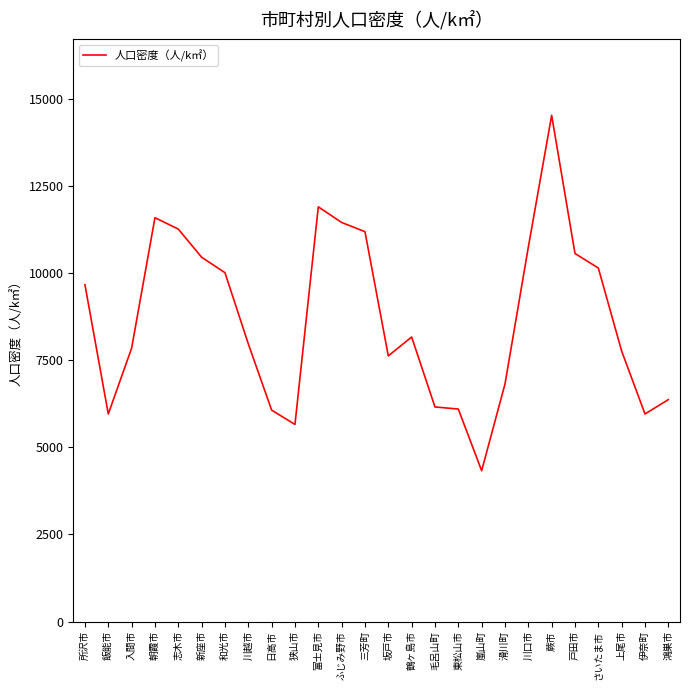

What is the ratio of the value at 朝霞市 to the value at 日高市?

1.9